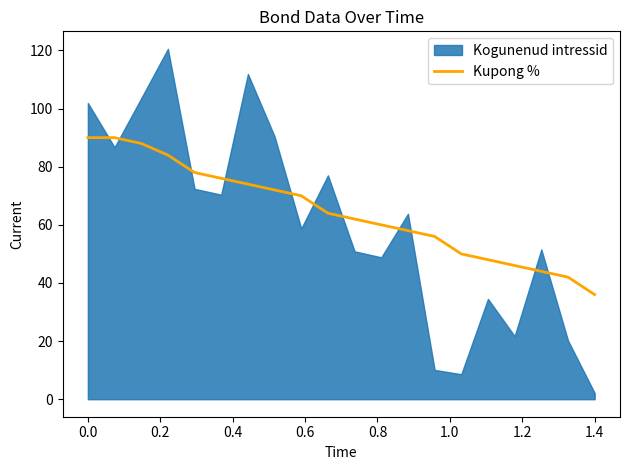

Reading left to right, what are all the values shown in this chart?

90	90	88	84	78	76	74	72	70	64	62	60	58	56	50	48	46	44	42	36